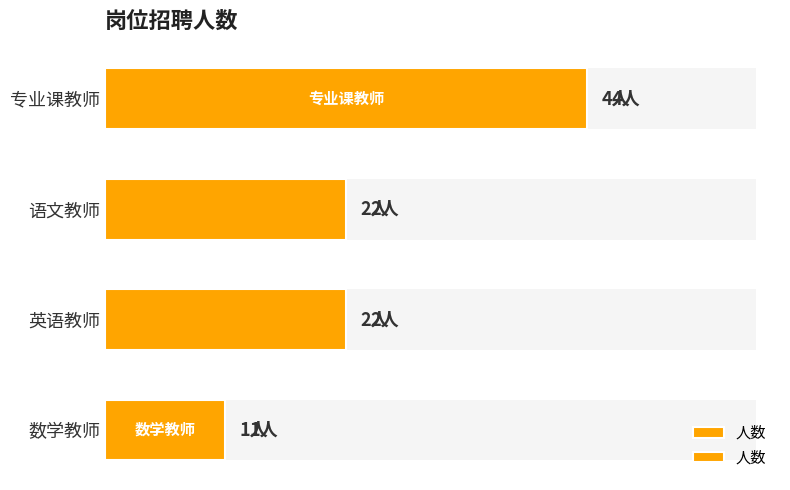

Reading left to right, extract all data points from this chart.

1	2	2	4